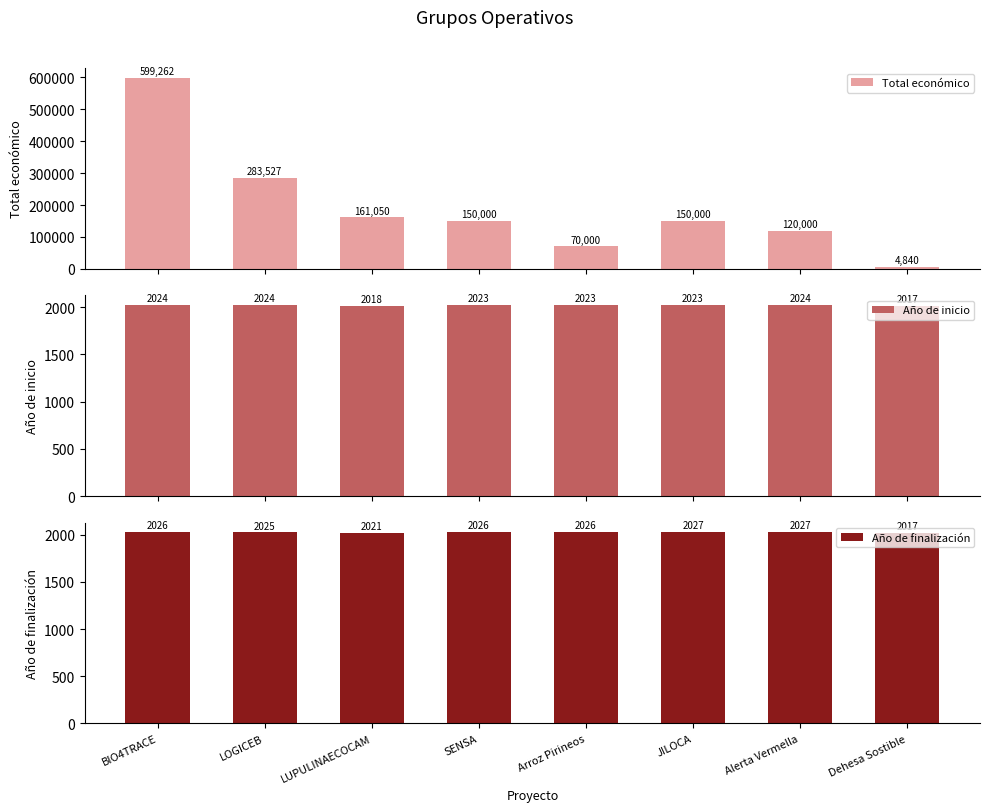

The Año de finalización series shows 1099 at JILOCA. True or false?

False